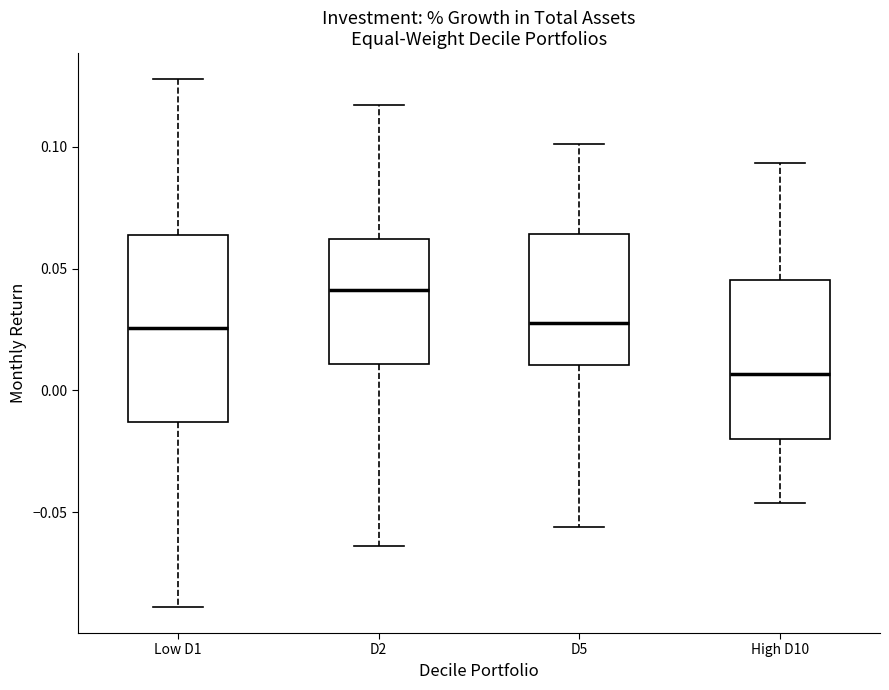

Which box's median line is the highest?

D2